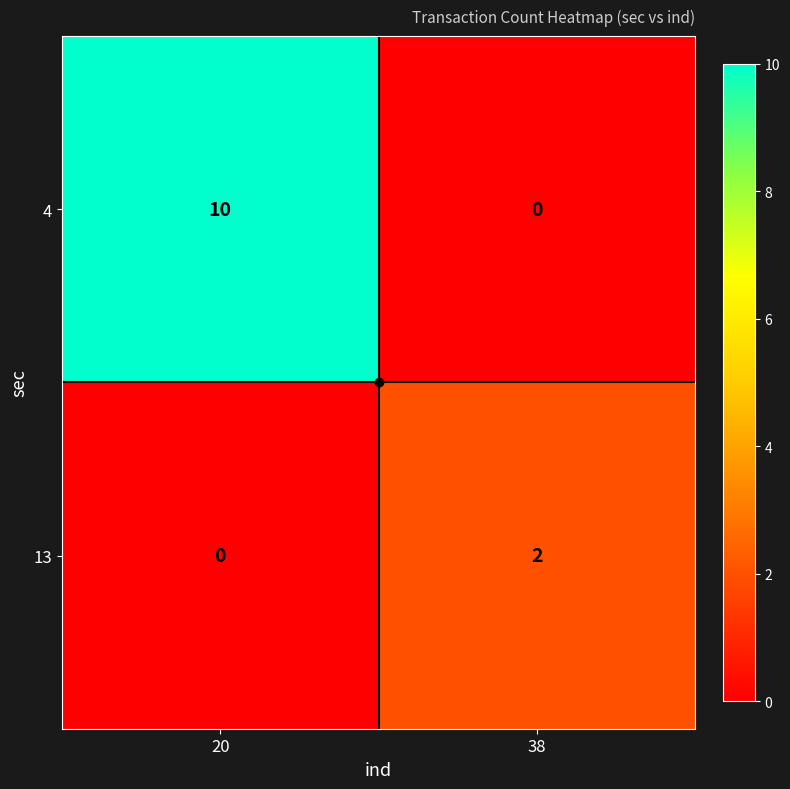

Which series has the largest total across all categories?

4